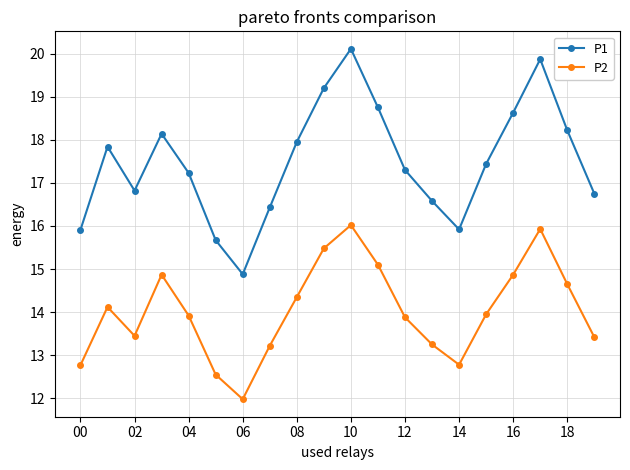

What is the maximum value shown in the chart?

20.1